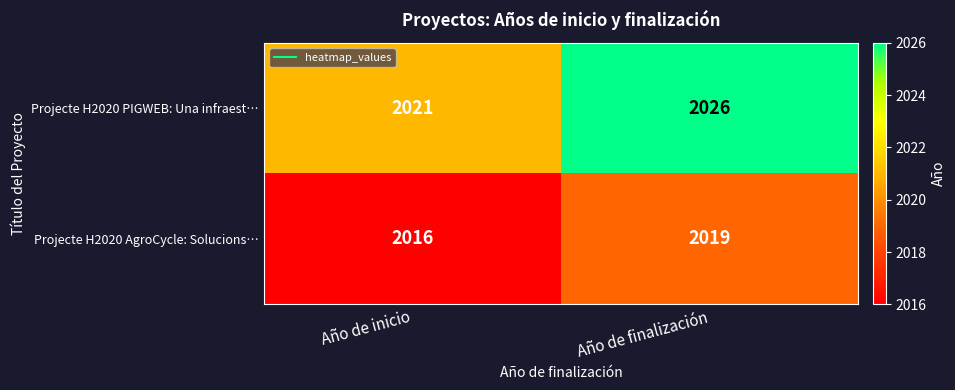

Which series has the largest range (max minus min)?

Projecte H2020 PIGWEB: Una infraest…